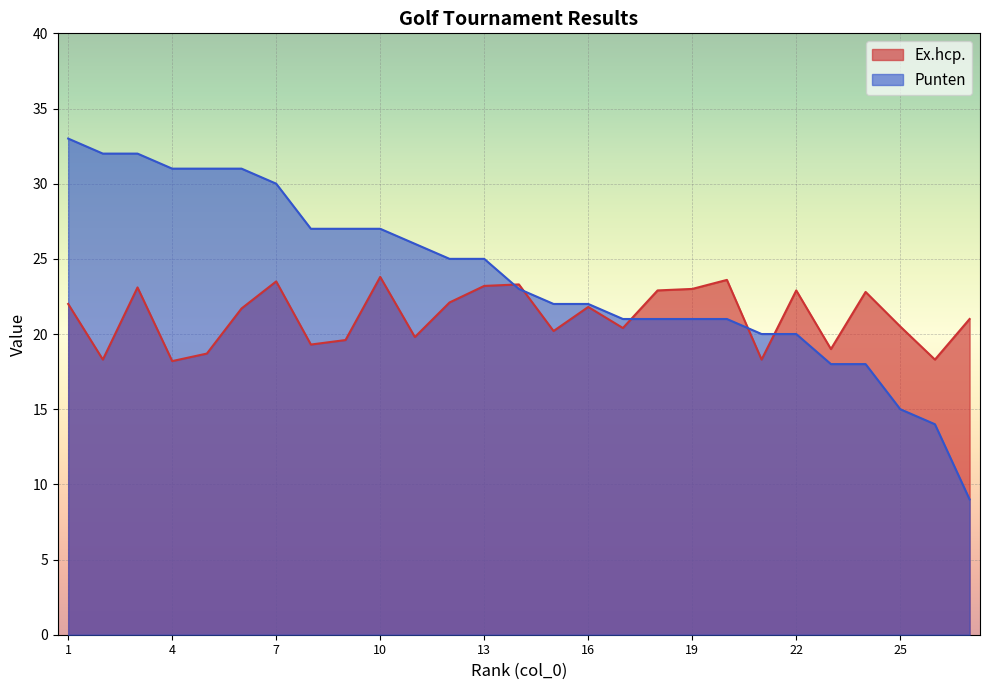

How many interior local valleys does the Ex.hcp. series have?

9